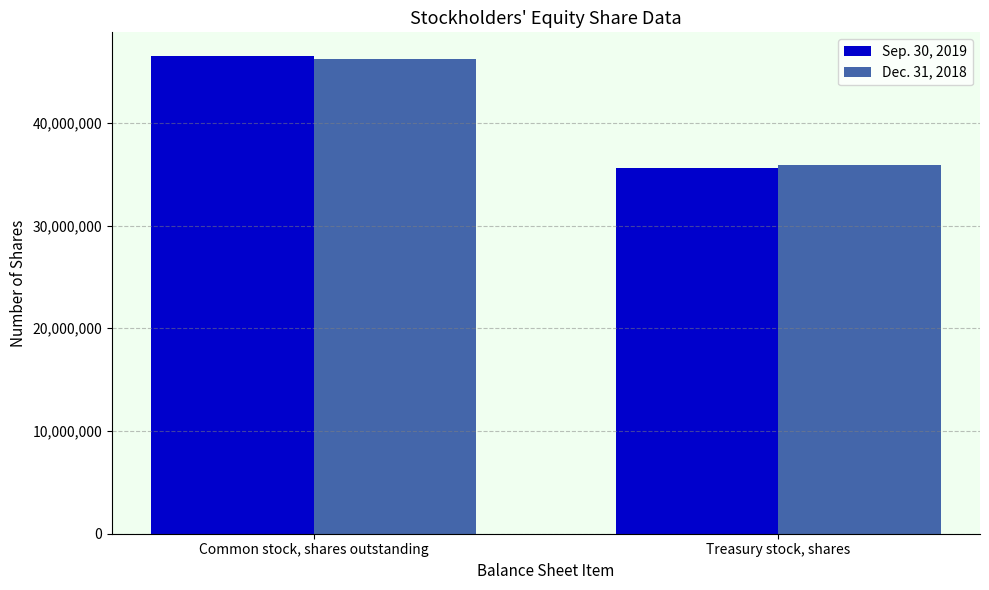

Reading left to right, what are all the values shown in this chart?

Sep. 30, 2019: Common stock, shares outstanding=46485595	Treasury stock, shares=35566658
Dec. 31, 2018: Common stock, shares outstanding=46194717	Treasury stock, shares=35857536